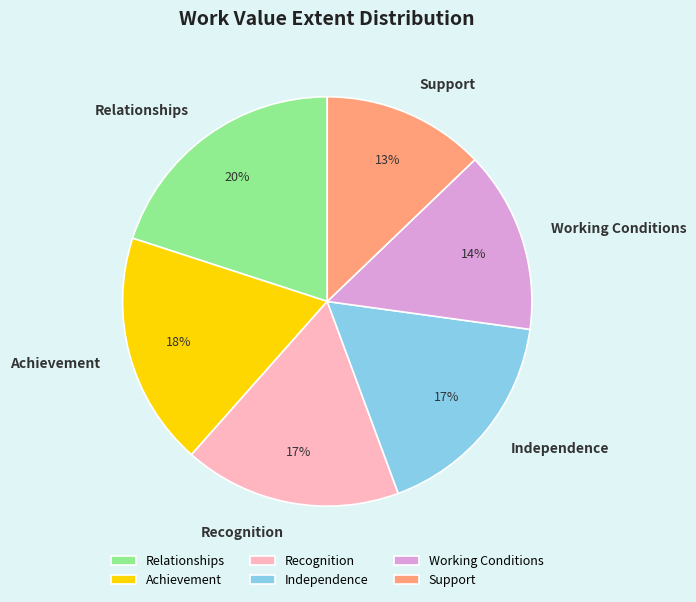

To the nearest percent, what is the difference between the largest and smallest slice percentages?

7%